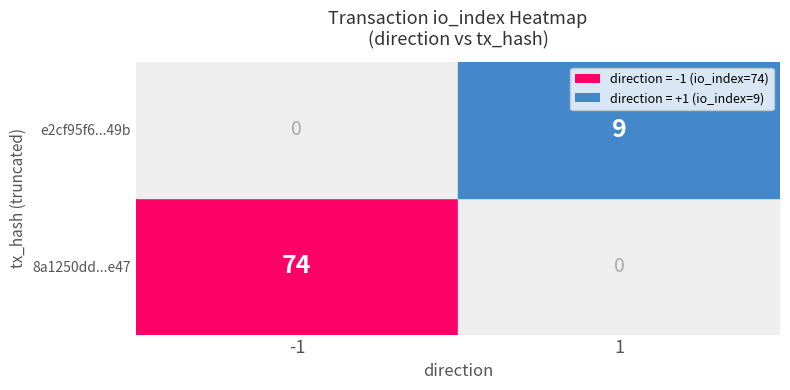

Reading left to right, extract all data points from this chart.

8a1250dd4c7ed00701722679cf9966c7dbb8e47: -1	74
e2cf95f67cf59b8a12122cb190fb3c19d21349b: 1	9